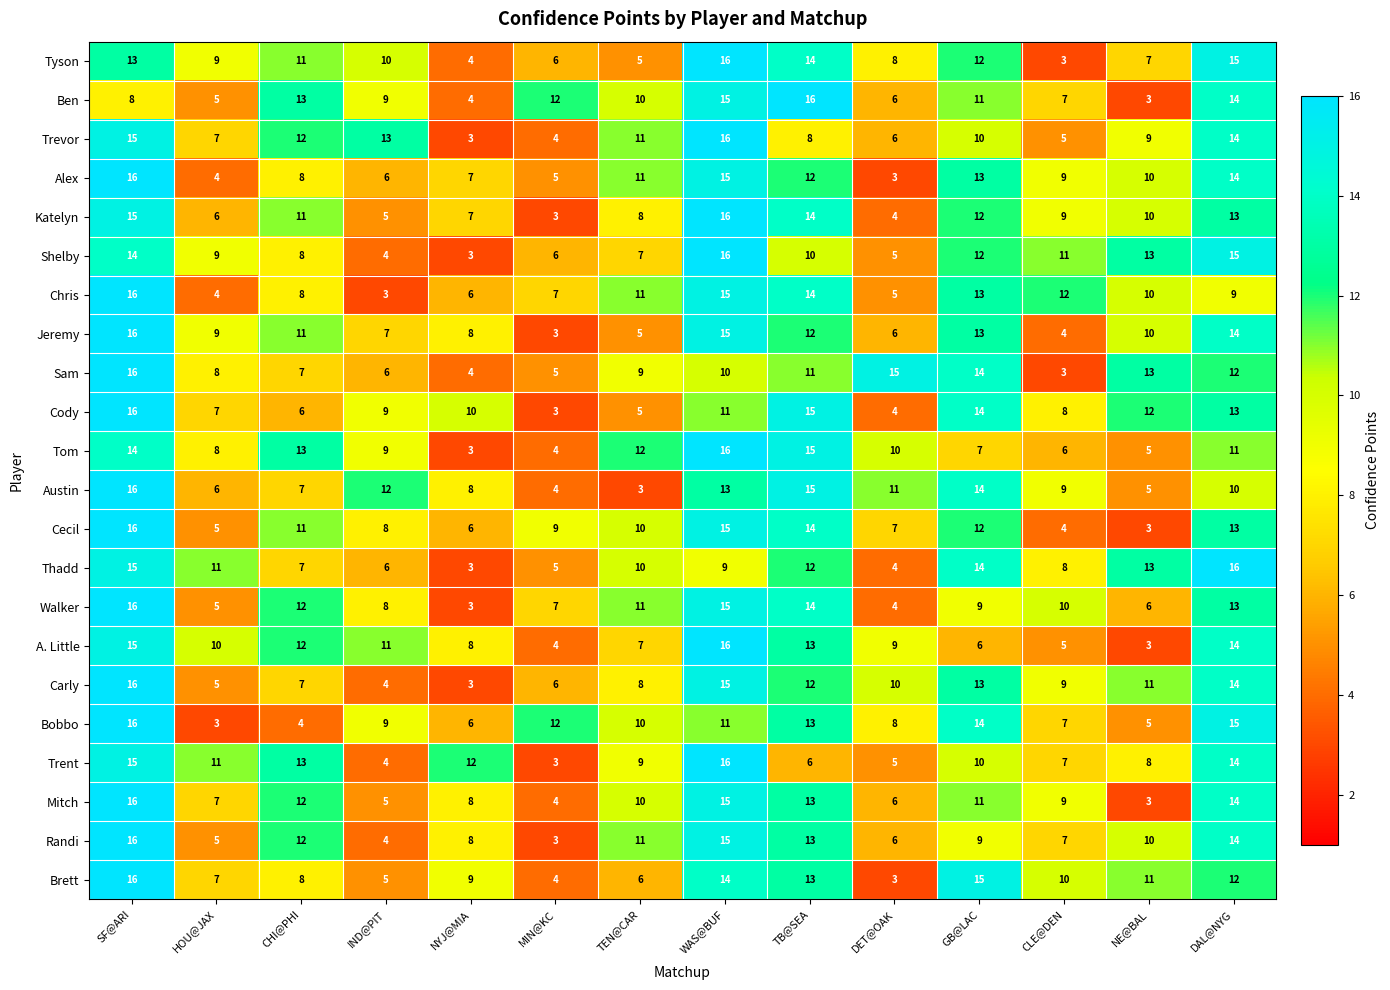

The value of Tyson at IND@PIT is 10. True or false?

True